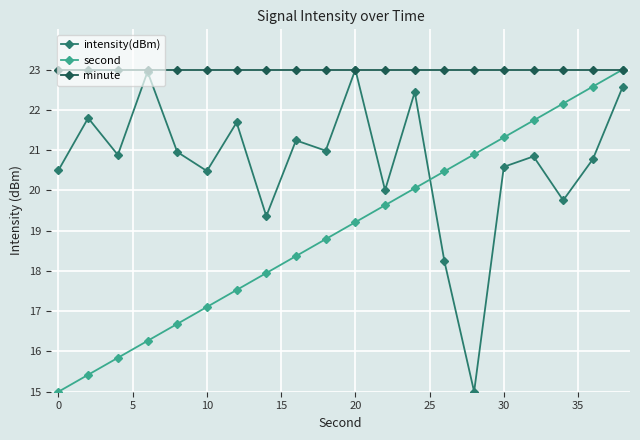

True or false: second has more than 0 interior local peaks.

False